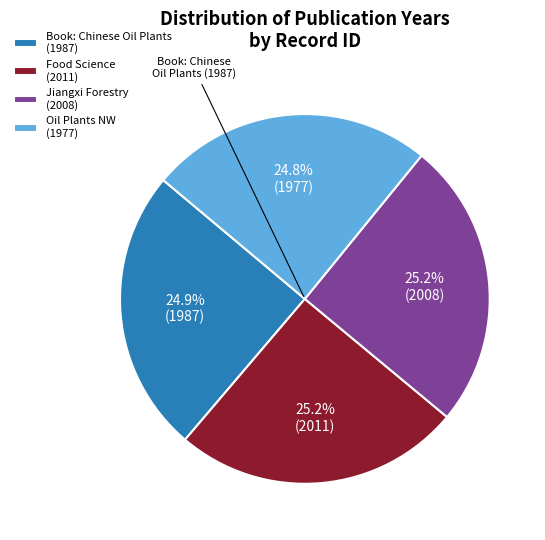

What is the ratio of the value at Food Science (2011) to the value at Oil Plants NW (1977)?

1.0